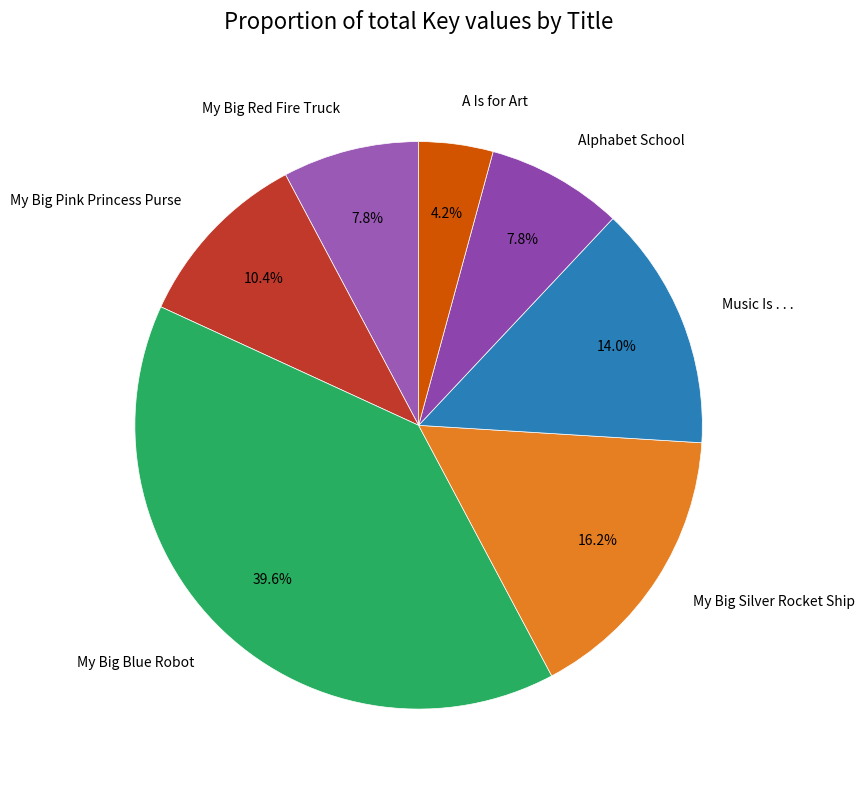

True or false: Music Is . . . accounts for 14% of the total.

True